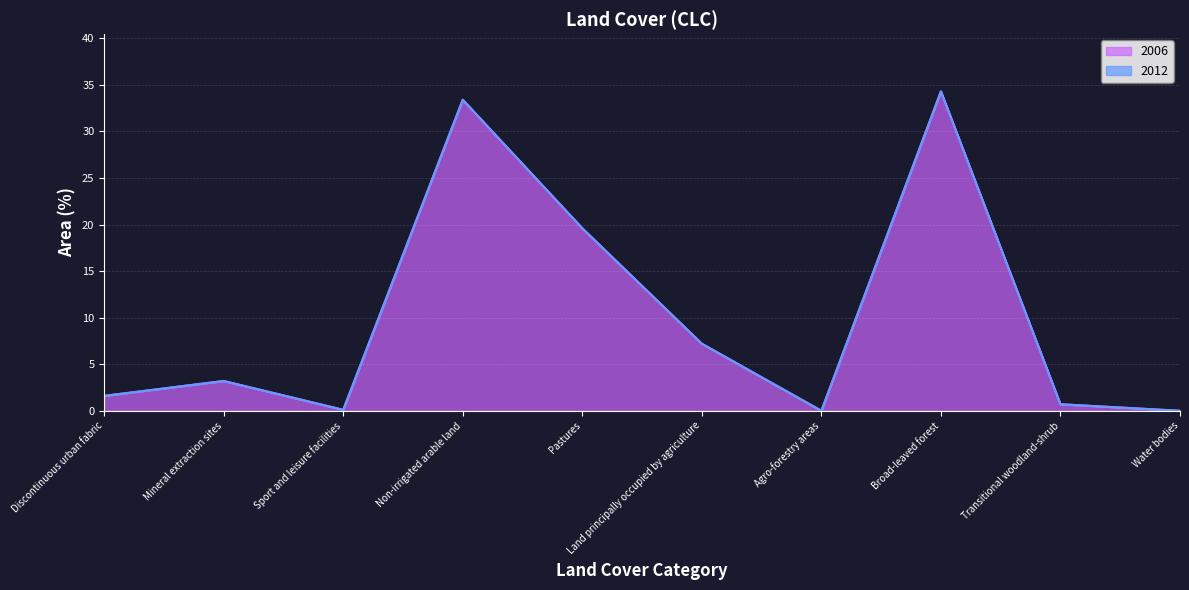

Is it true that the value at Transitional woodland-shrub is 0.5?

False